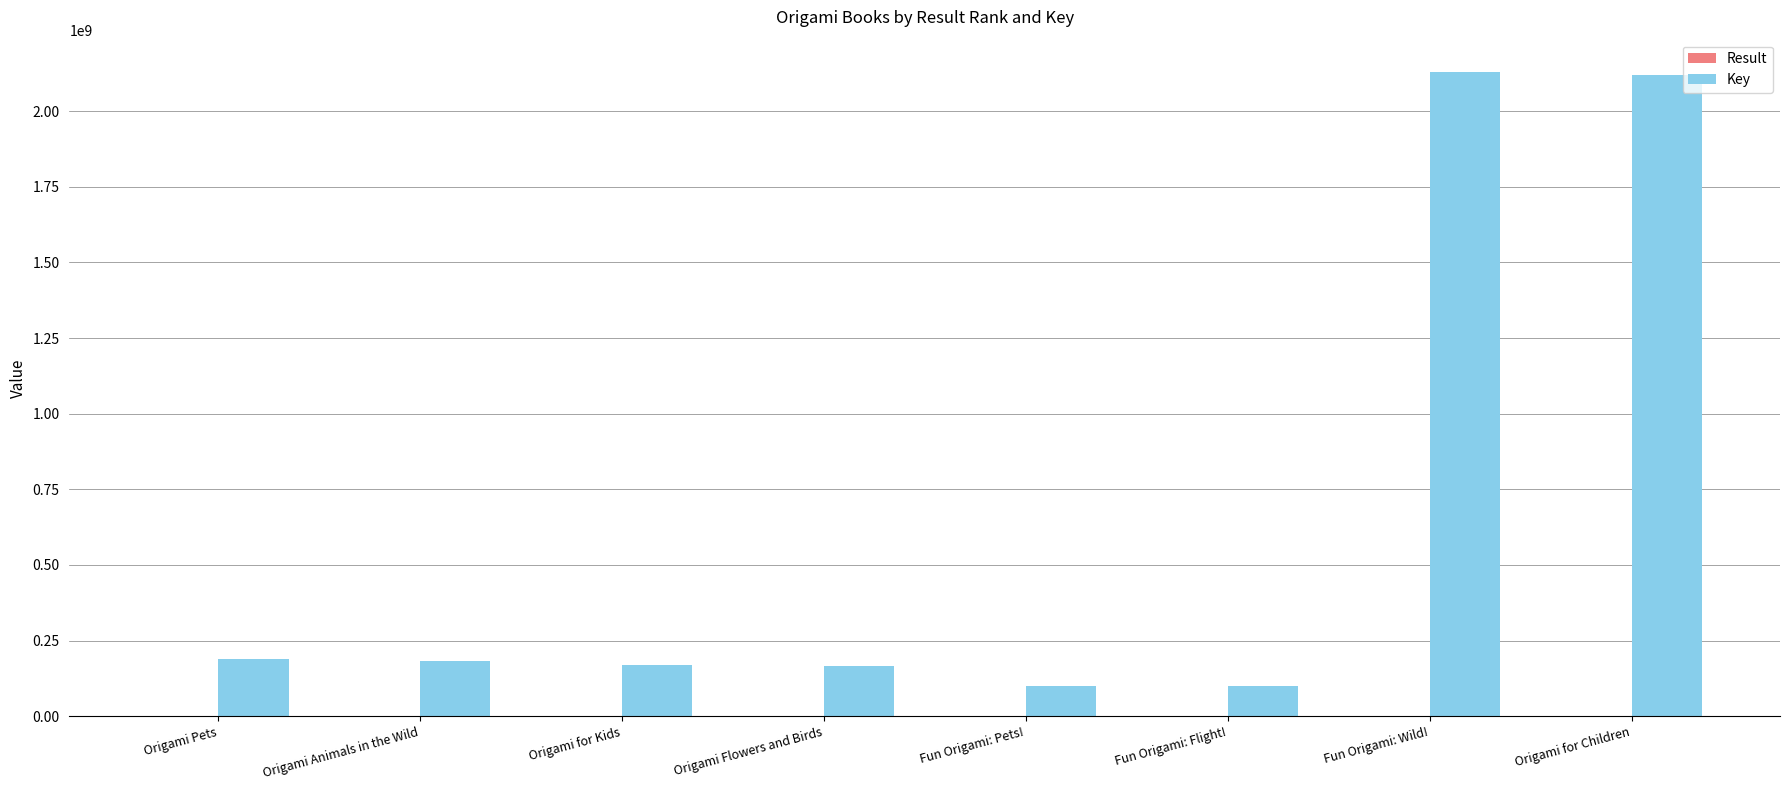

How many data points does each series have?

8